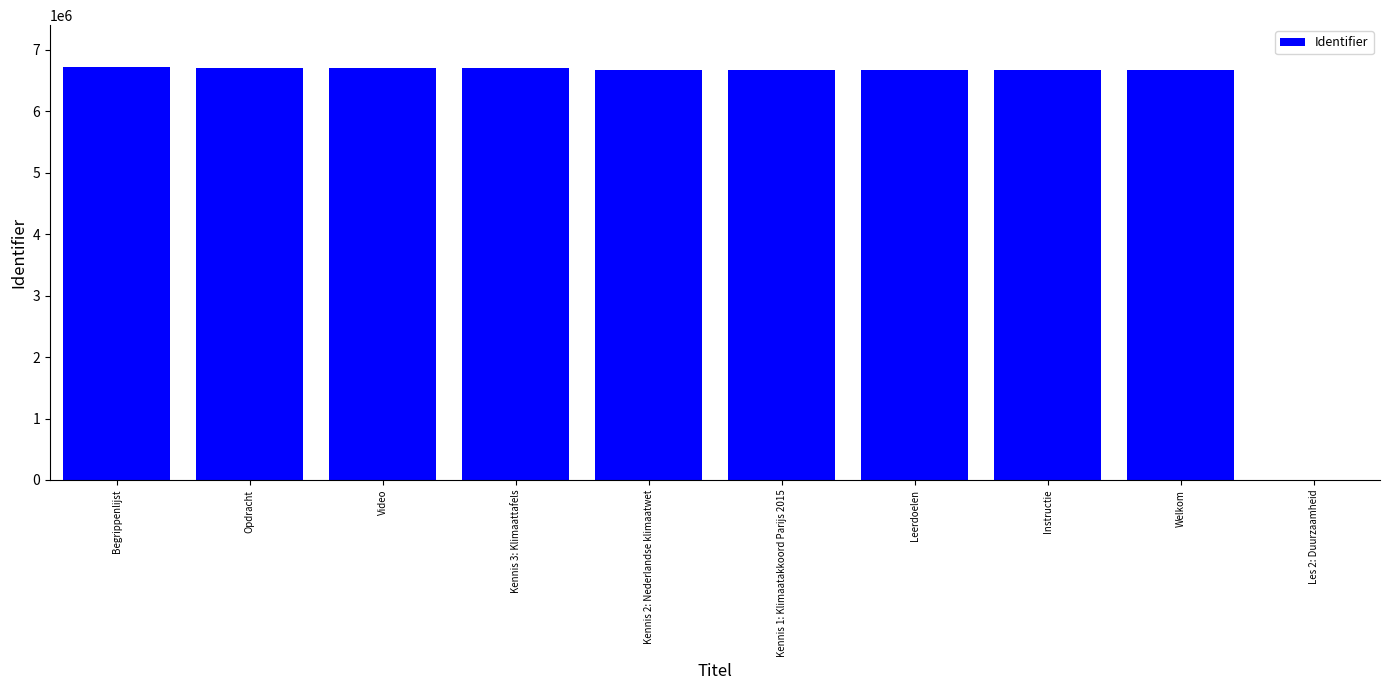

What is the sum of the values at Les 2: Duurzaamheid and Kennis 2: Nederlandse klimaatwet?

6678671